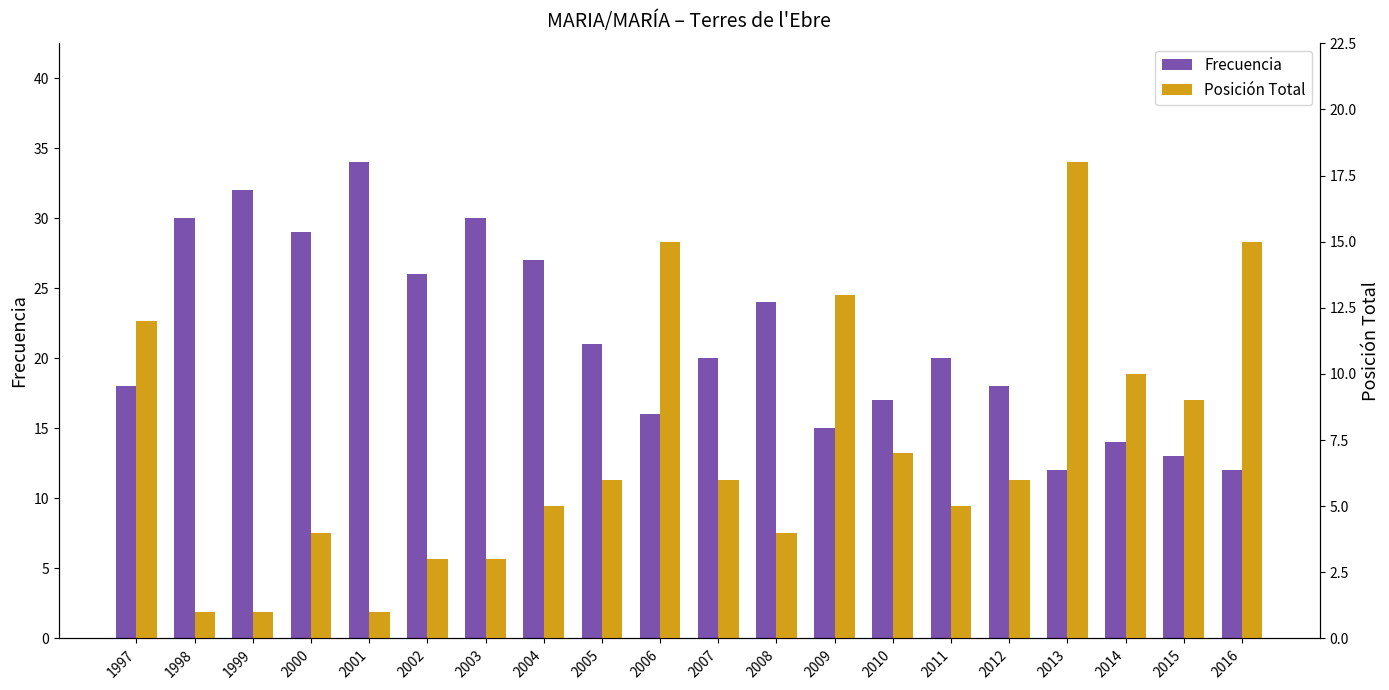

How many data points does each series have?

20